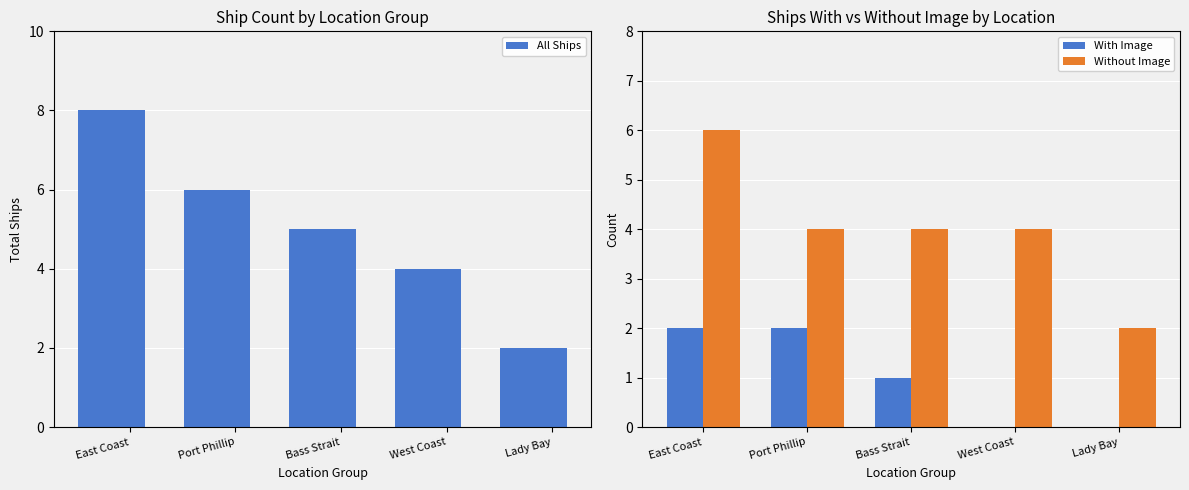

Is it true that All Ships equals 6 at Port Phillip?

True